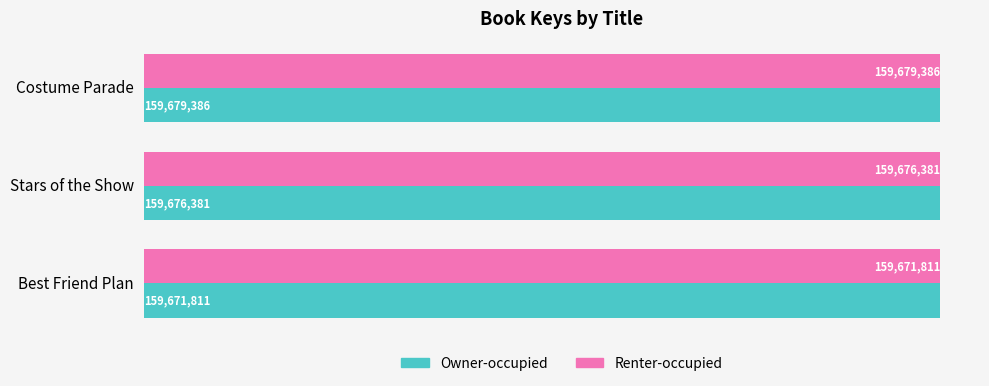

What are all the series names shown in the legend?

Owner-occupied, Renter-occupied